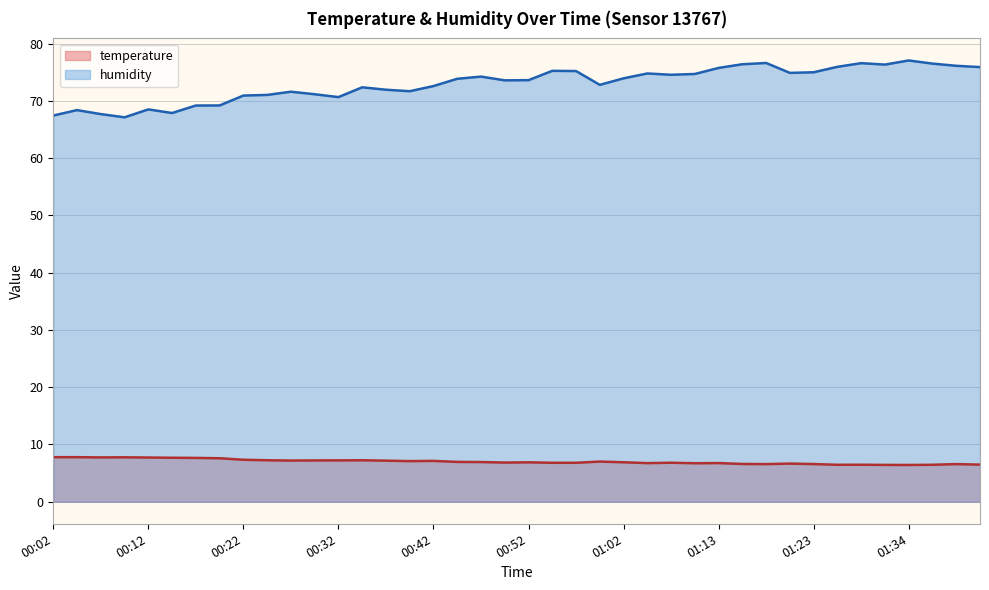

At how many categories does at least one series exceed 56?

40